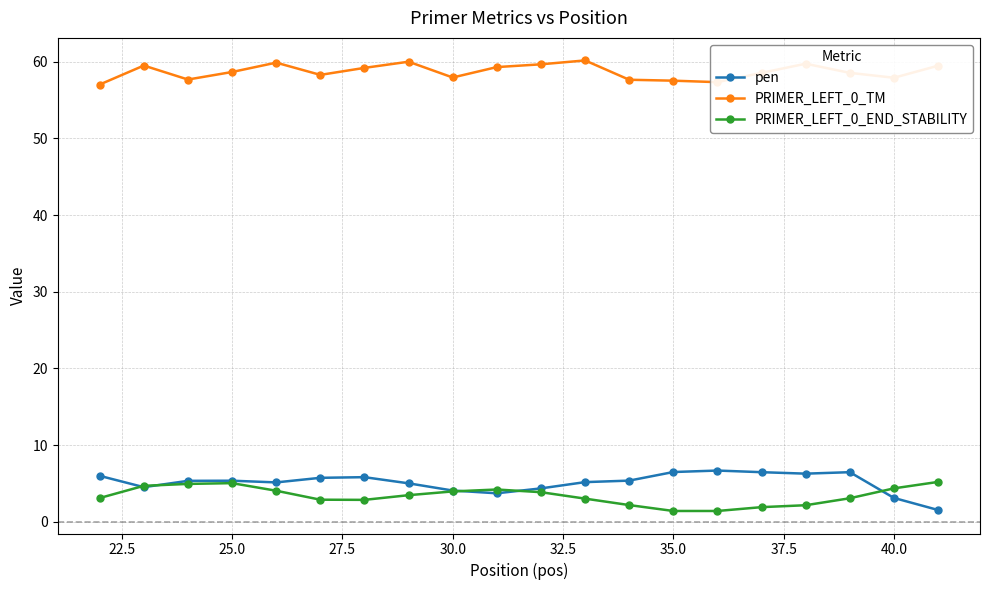

What is the sum of all pen values?

102.4